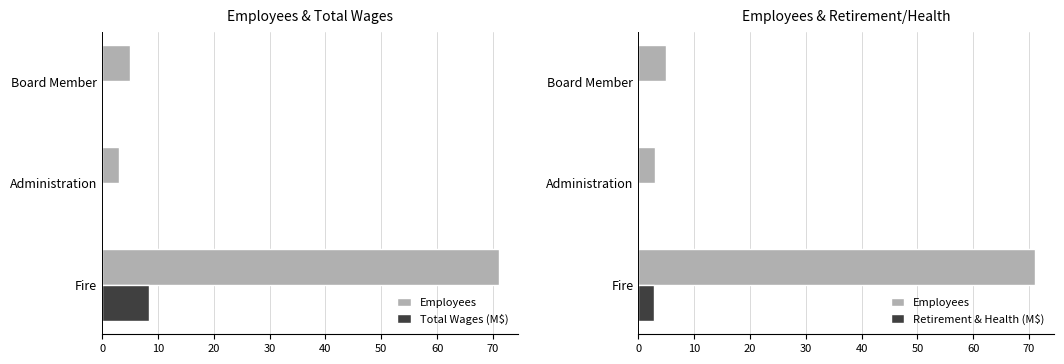

What is the average value of the Total Wages (M$) series?

2.9